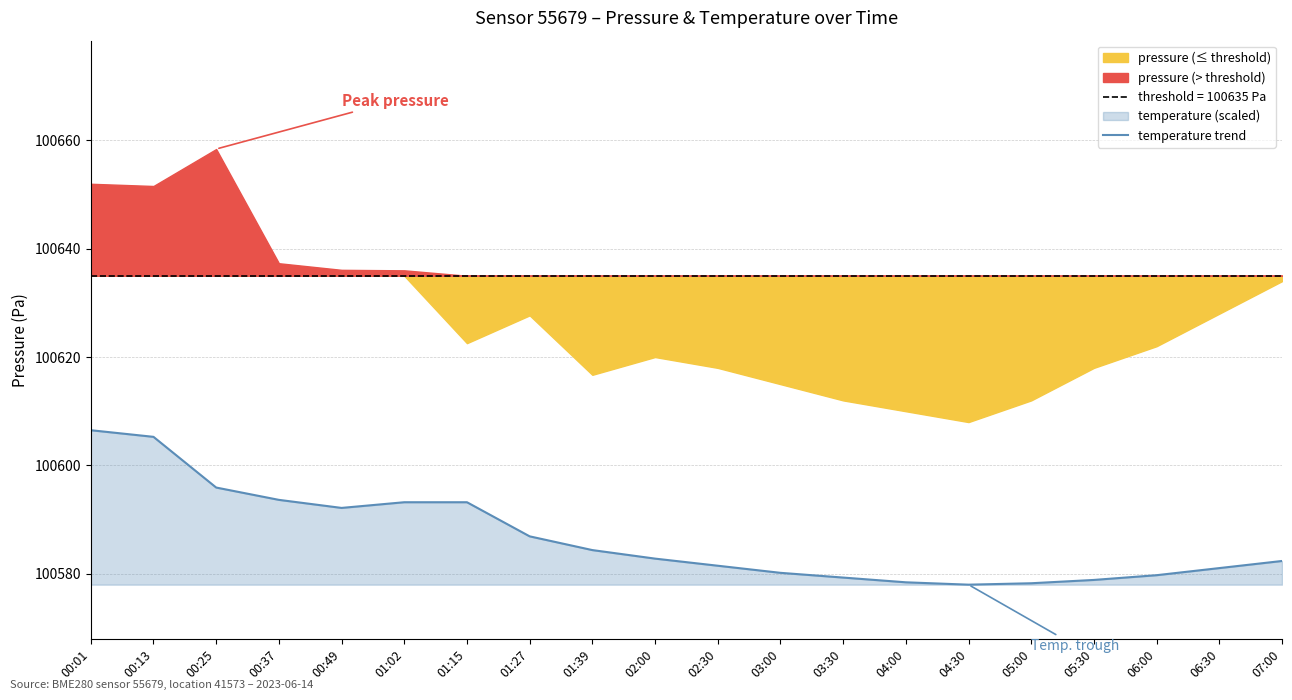

What is the ratio of the value at 00:01 to the value at 01:39?

1.0